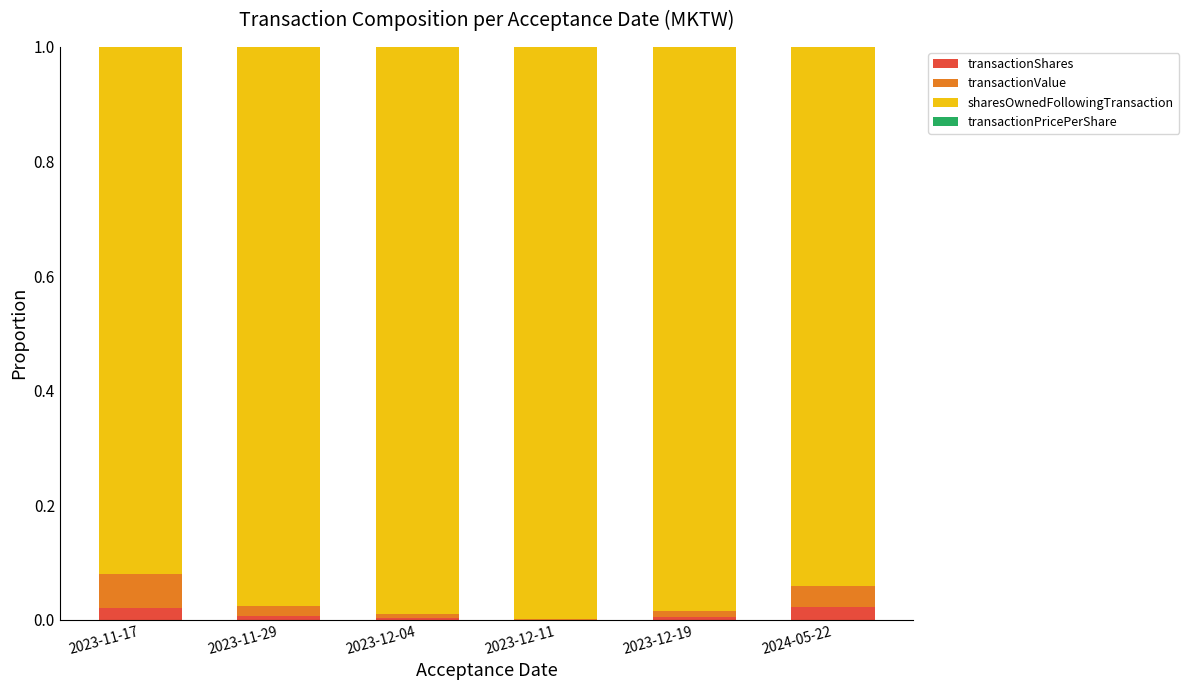

True or false: transactionShares has a value of 0.0 at 2023-12-11.

True